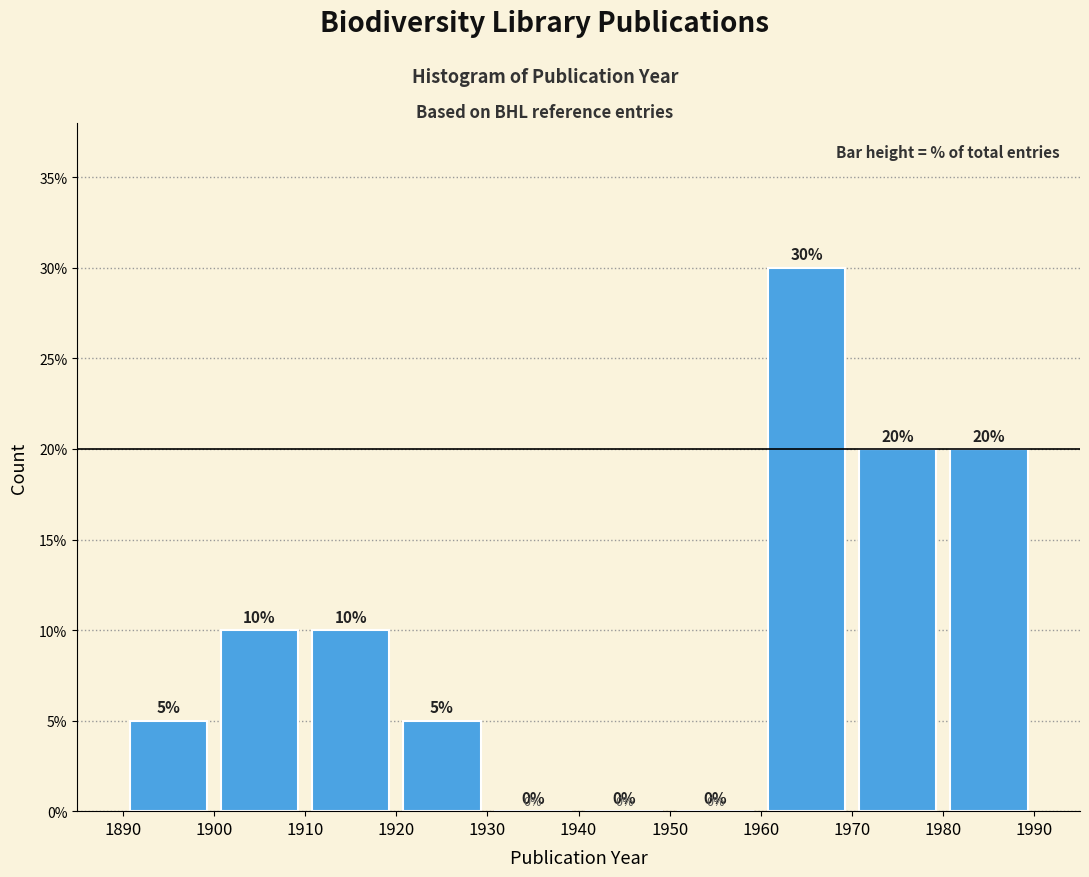

Reading left to right, list every bar in this chart as the range it spans on the x-axis followed by its height.

1890 to 1900: 5
1900 to 1910: 10
1910 to 1920: 10
1920 to 1930: 5
1930 to 1940: 0
1940 to 1950: 0
1950 to 1960: 0
1960 to 1970: 30
1970 to 1980: 20
1980 to 1990: 20